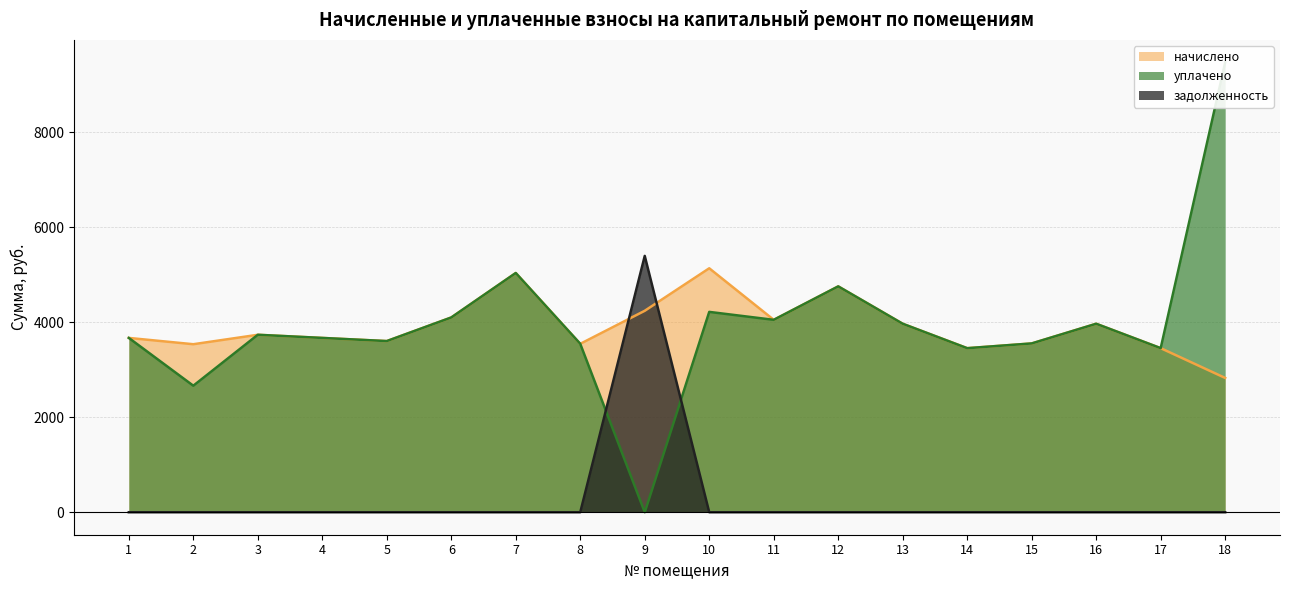

What is the difference between the highest and lowest values at 17?

3452.8